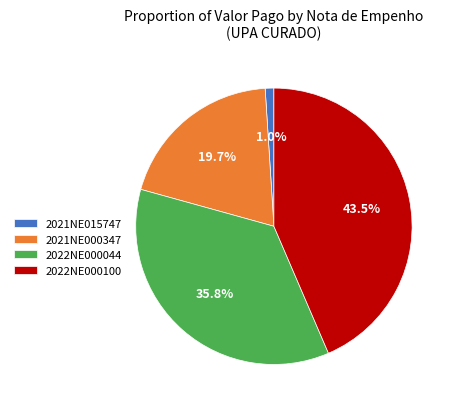

To the nearest percent, what percentage of the pie is 2021NE015747?

1%